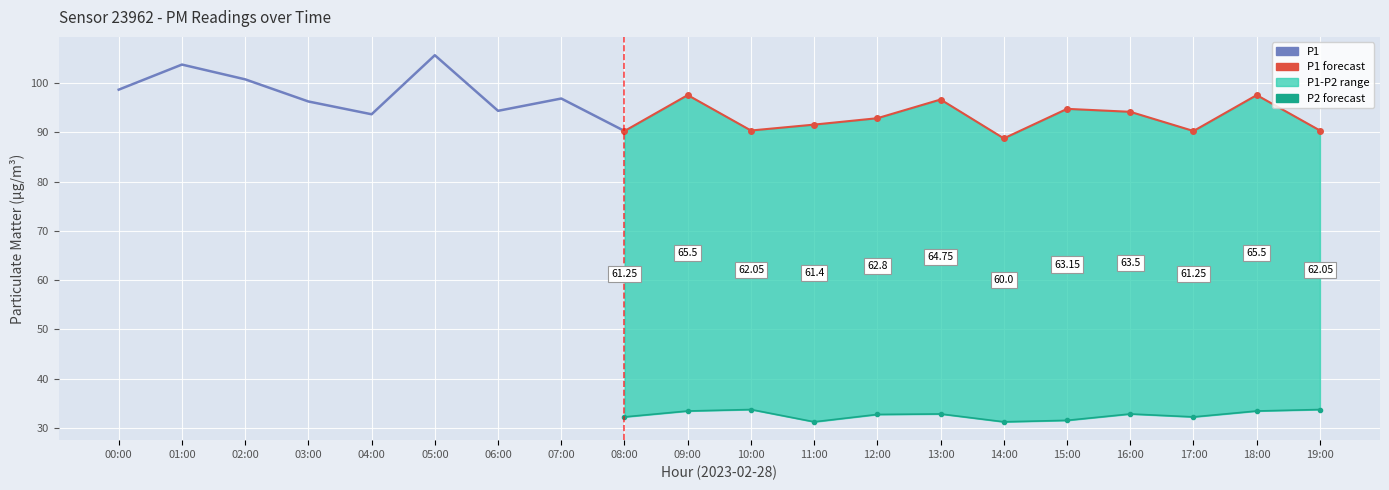

True or false: P2 has a value of 21.0 at 00:00.

False